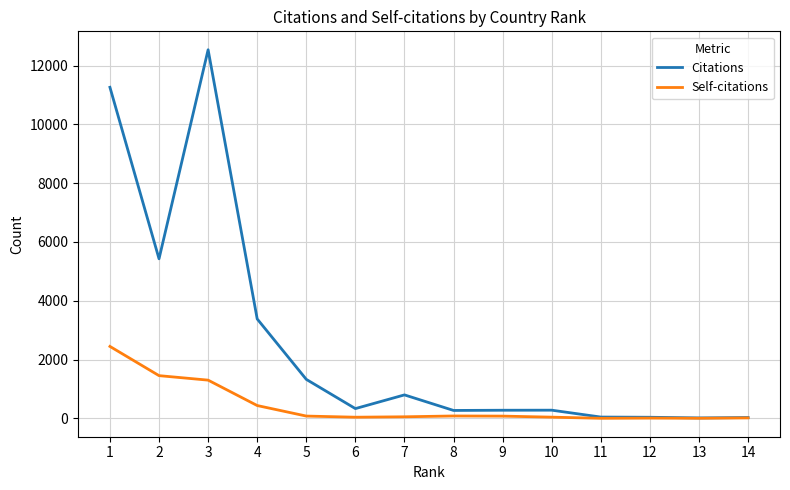

What is the difference between the Self-citations values at 5 and 11?

76